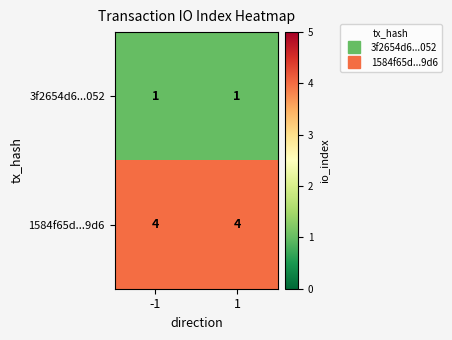

The 3f2654d6...052 series shows 1 at -1. True or false?

True